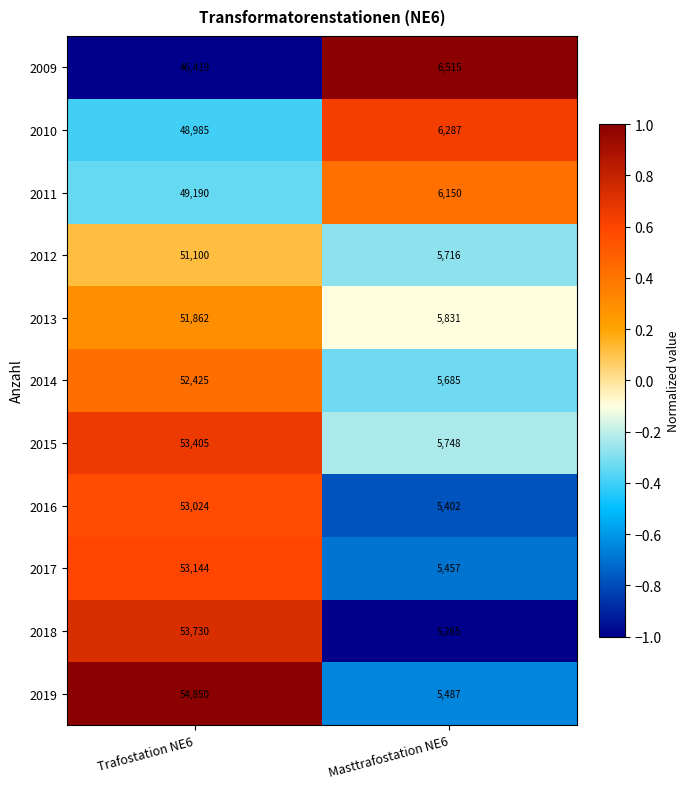

Reading left to right, extract all data points from this chart.

2009: Trafostation NE6=46419	Masttrafostation NE6=6515
2010: Trafostation NE6=48985	Masttrafostation NE6=6287
2011: Trafostation NE6=49190	Masttrafostation NE6=6150
2012: Trafostation NE6=51100	Masttrafostation NE6=5716
2013: Trafostation NE6=51862	Masttrafostation NE6=5831
2014: Trafostation NE6=52425	Masttrafostation NE6=5685
2015: Trafostation NE6=53405	Masttrafostation NE6=5748
2016: Trafostation NE6=53024	Masttrafostation NE6=5402
2017: Trafostation NE6=53144	Masttrafostation NE6=5457
2018: Trafostation NE6=53730	Masttrafostation NE6=5265
2019: Trafostation NE6=54850	Masttrafostation NE6=5487